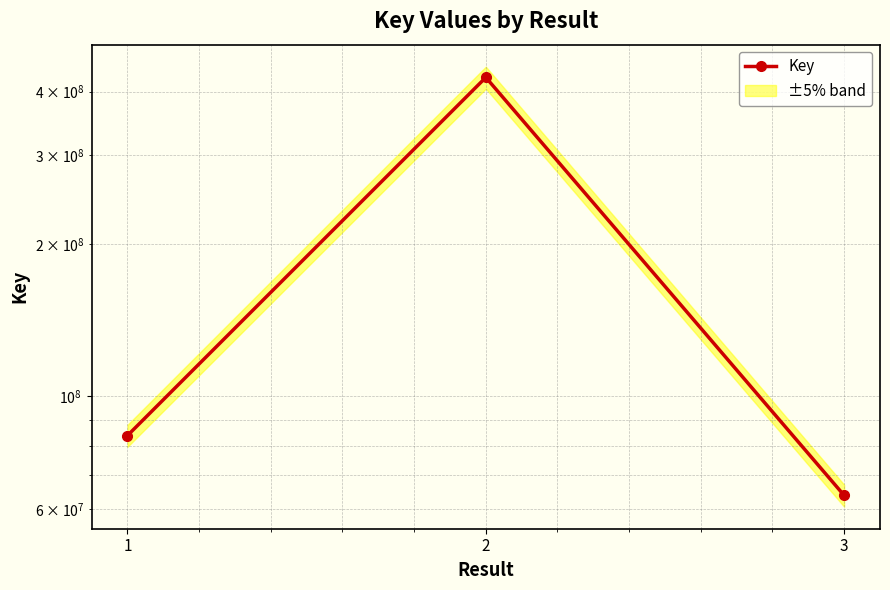

Which category has the lowest value across all series?

3